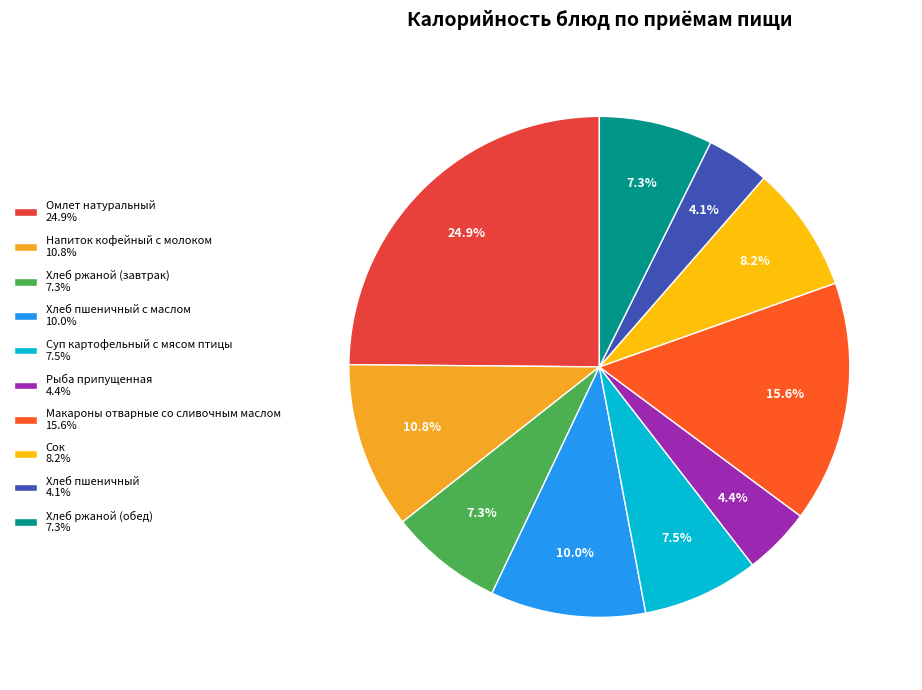

Which slice is the largest?

Омлет натуральный 24.9%